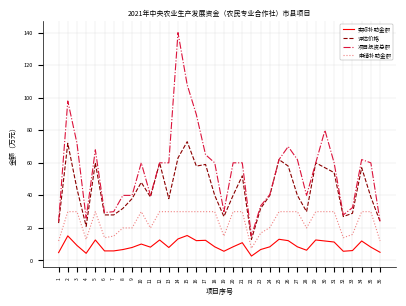

What is the sum of the 申请补助金额 values at 13 and 30?

60.0